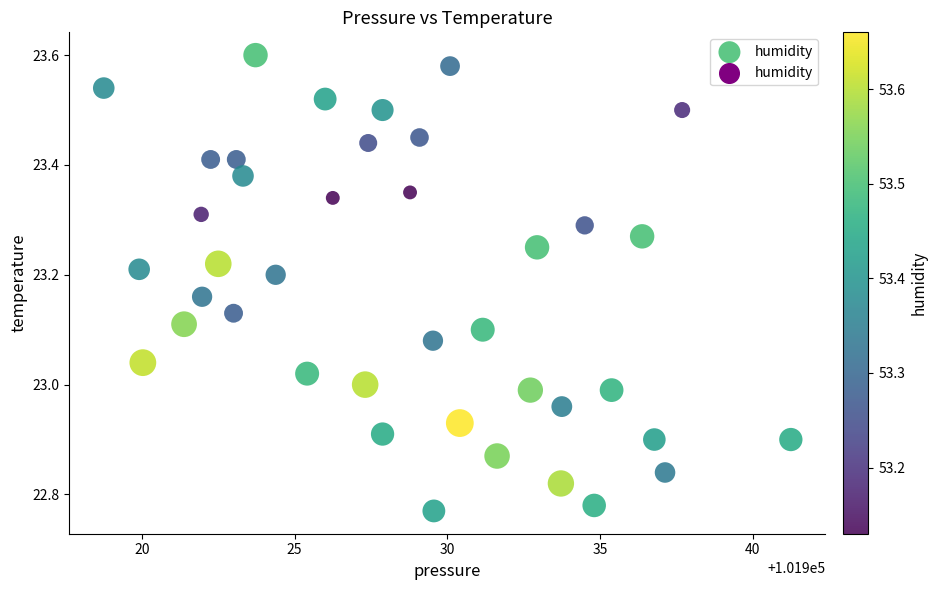

What is the range of Y values (max minus min)?

0.8